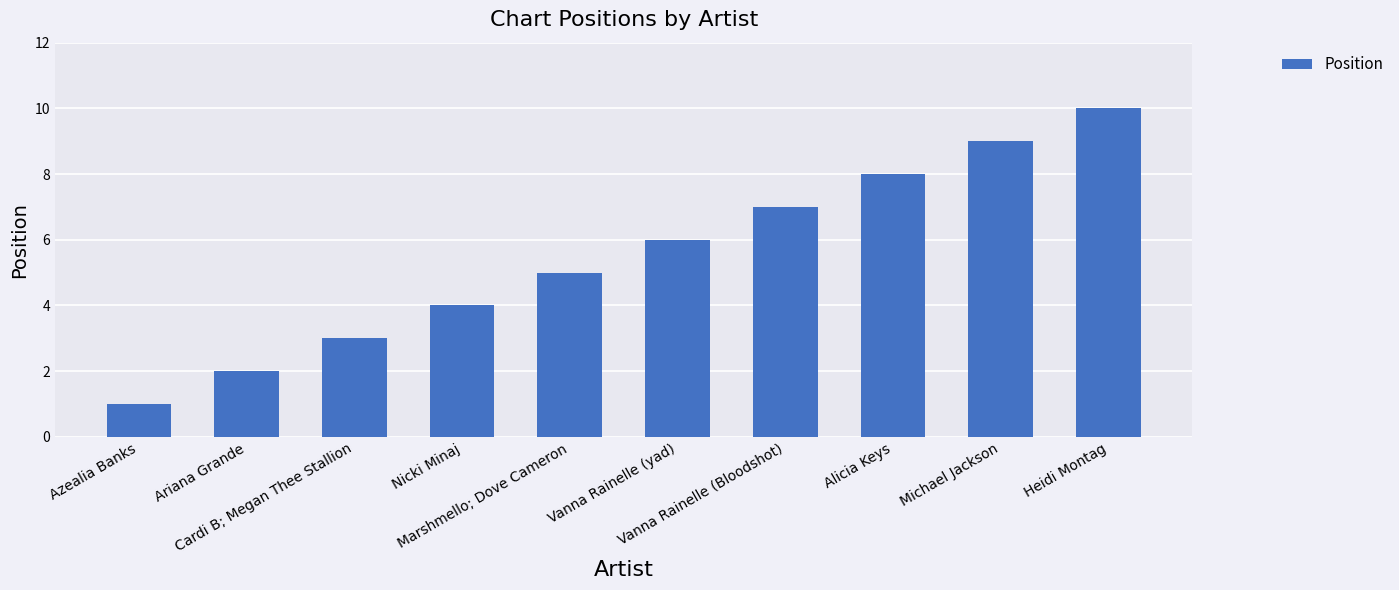

Reading left to right, transcribe all the data shown in this chart.

Azealia Banks=1	Ariana Grande=2	Cardi B; Megan Thee Stallion=3	Nicki Minaj=4	Marshmello; Dove Cameron=5	Vanna Rainelle (yad)=6	Vanna Rainelle (Bloodshot)=7	Alicia Keys=8	Michael Jackson=9	Heidi Montag=10